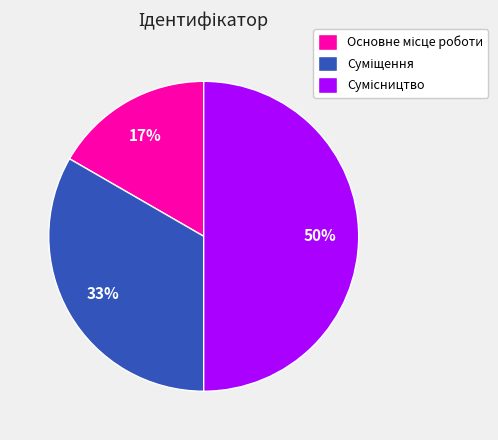

To the nearest percent, what is the difference between the largest and smallest slice percentages?

33%